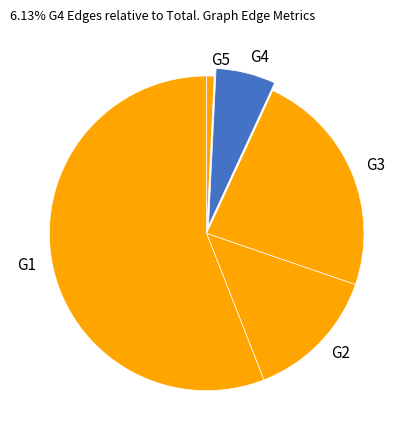

Rank the categories by value from lowest to highest.

G5, G4, G2, G3, G1